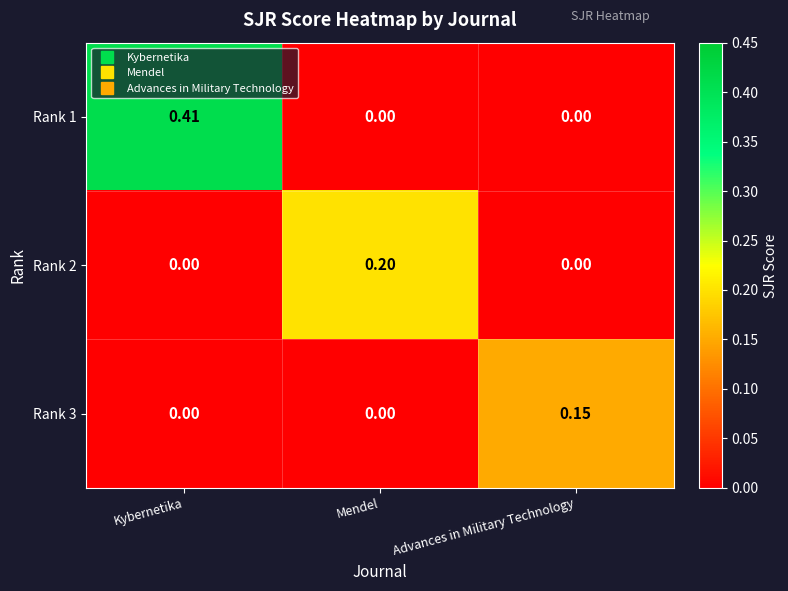

Rank the series by their maximum value, from highest to lowest.

Rank 1, Rank 2, Rank 3